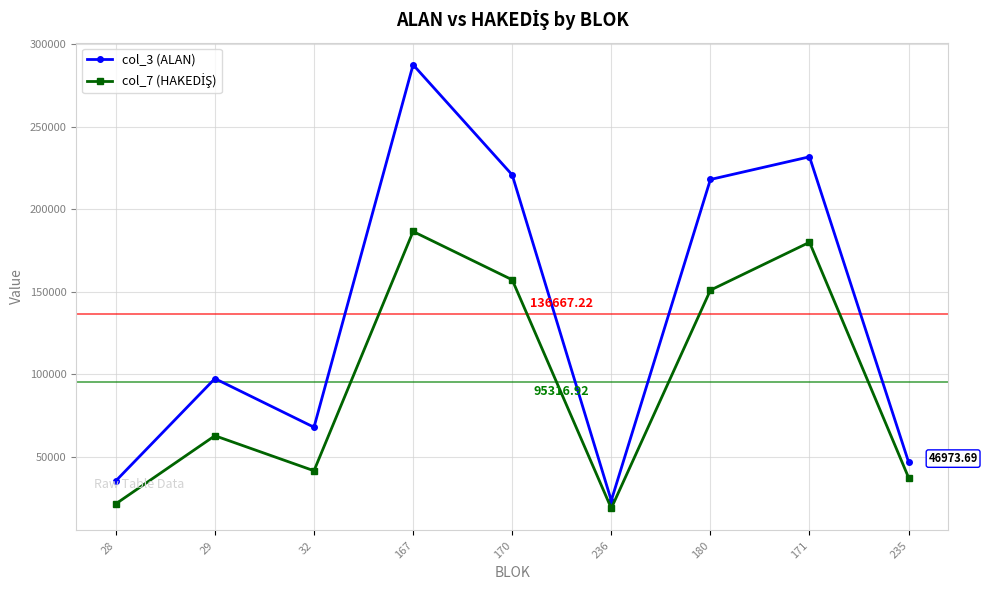

Where is col_3 (ALAN) nearest to the value 155602?

29